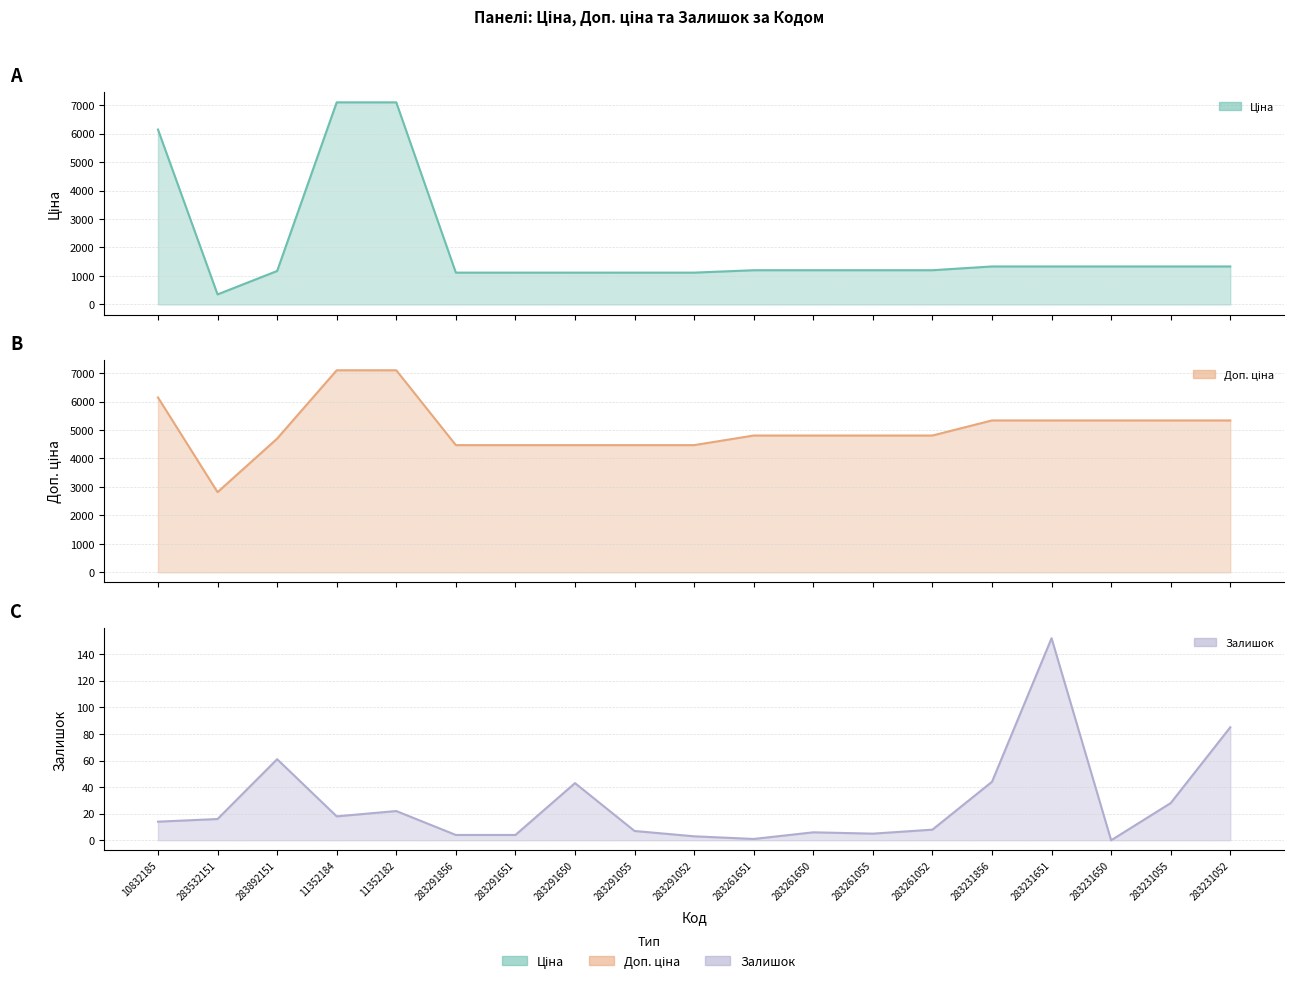

What is the difference between the Залишок values at 283231650 and 283261651?

1.0